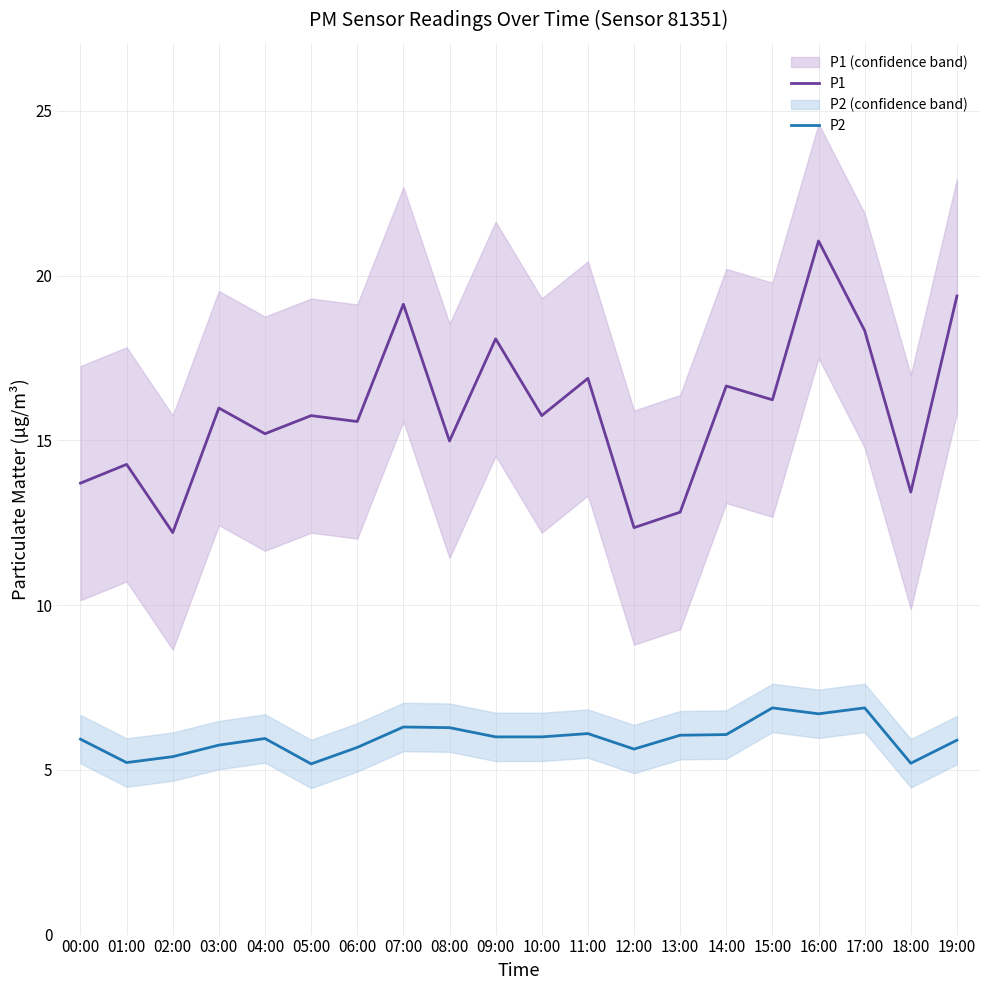

Which series has the largest total across all categories?

P1